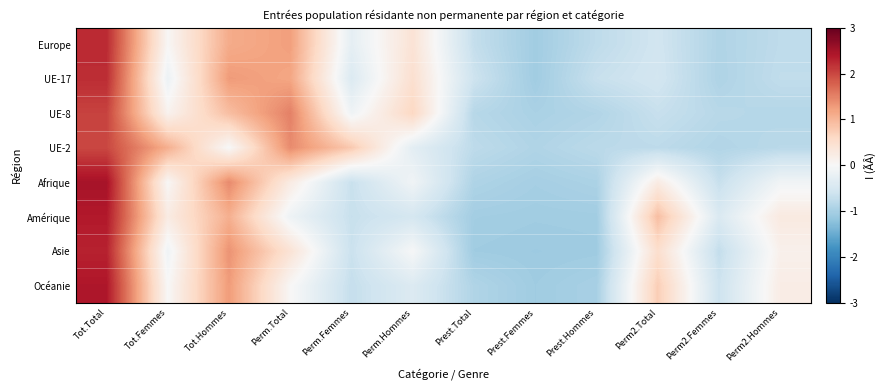

Which series has the widest spread of values?

Afrique